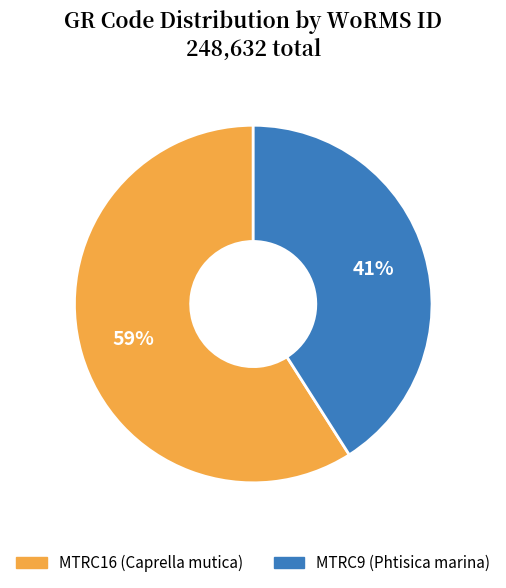

What is the largest slice in the pie chart?

MTRC16